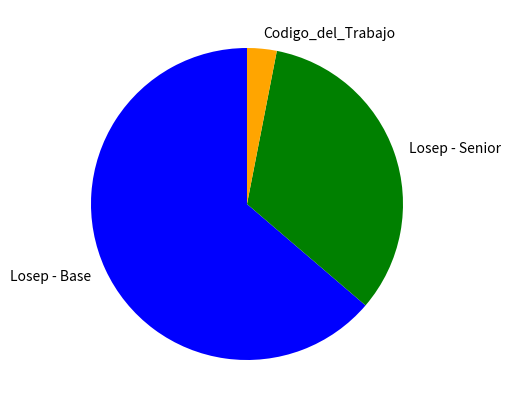

Which slice is the smallest?

Codigo_del_Trabajo